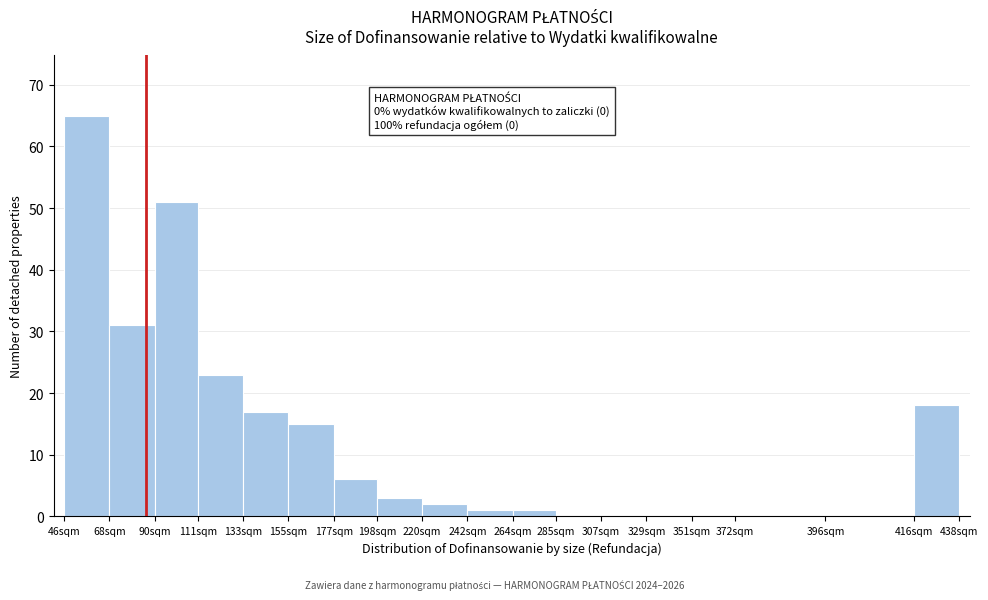

Reading right to left, what are all the values shown in this chart?

416sqm=18	396sqm=0	372sqm=0	351sqm=0	329sqm=0	307sqm=0	285sqm=0	264sqm=1	242sqm=1	220sqm=2	198sqm=3	177sqm=6	155sqm=15	133sqm=17	111sqm=23	90sqm=51	68sqm=31	46sqm=65